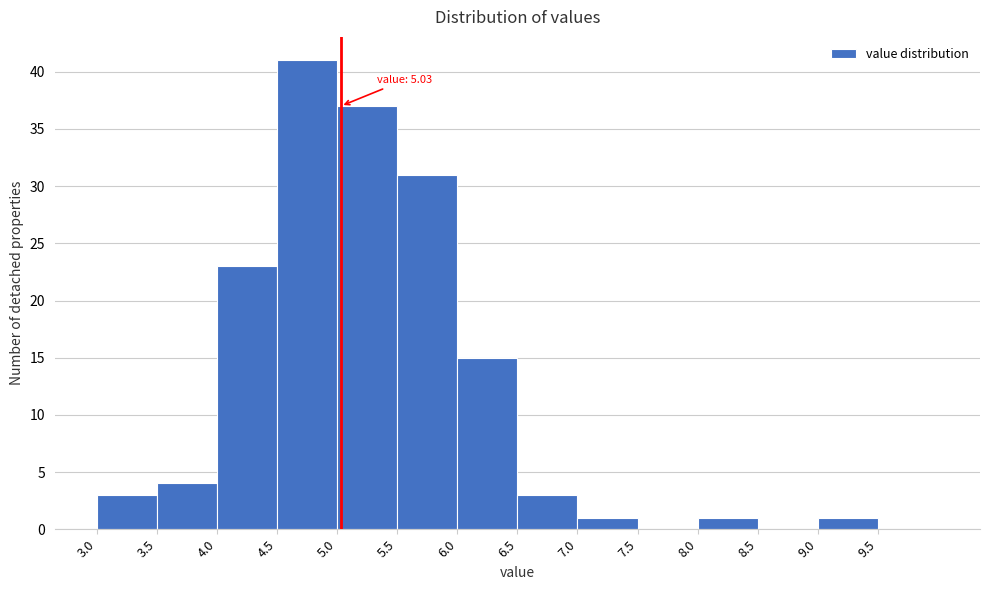

Which range on the x-axis has the tallest bar?

4.5 to 5.0